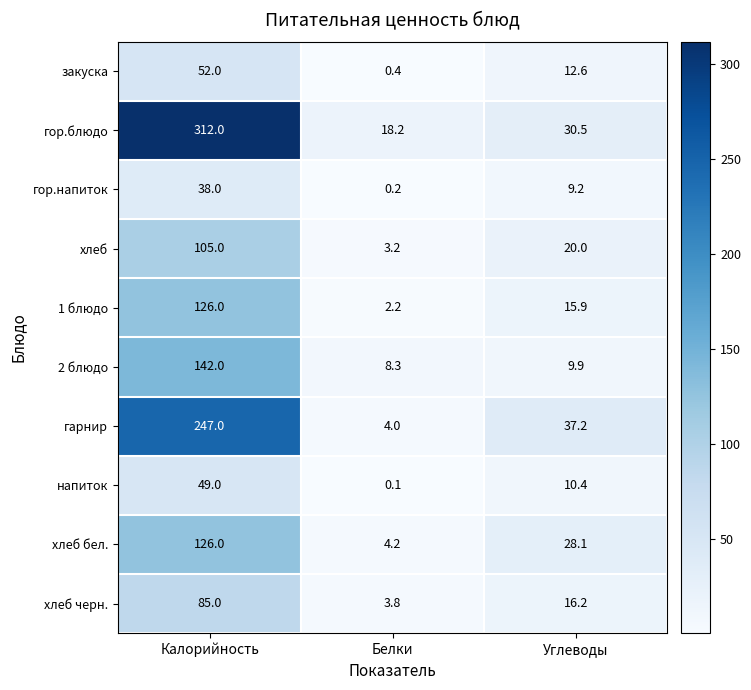

What is the minimum value shown in the chart?

0.1